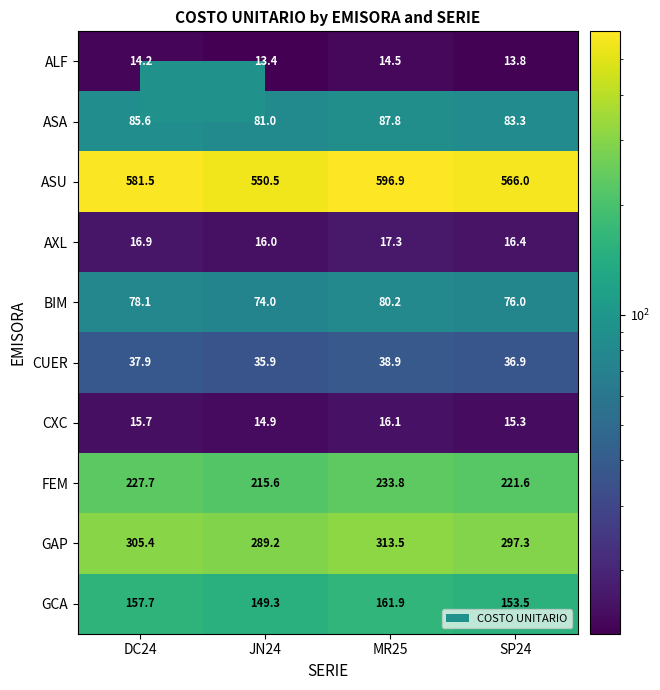

How many series are shown in this chart?

10